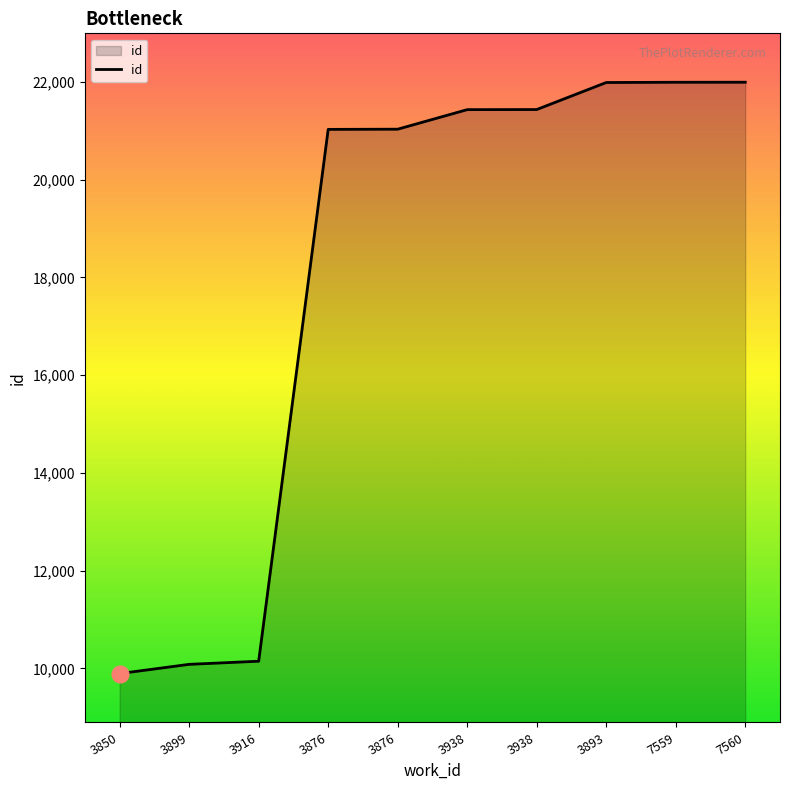

True or false: the data shows 21992 at 7559.

True